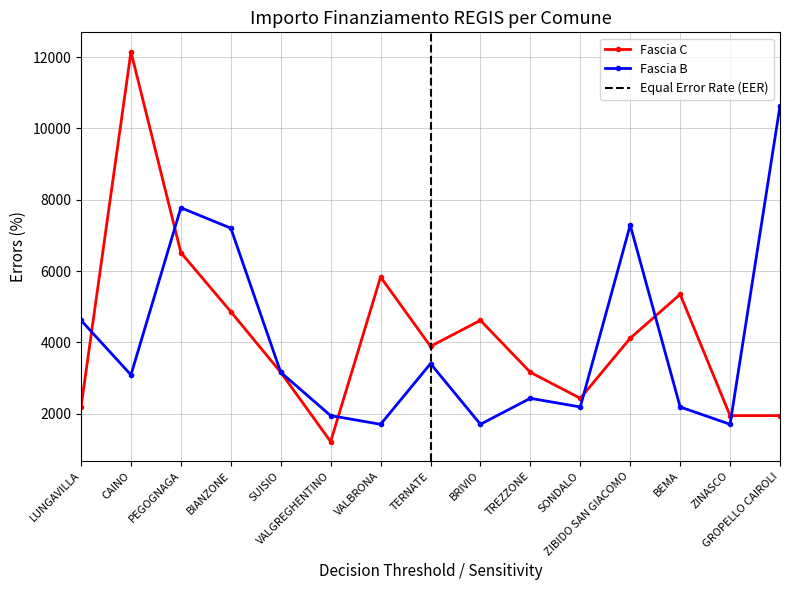

What is the lowest value of the Fascia B series?

1701